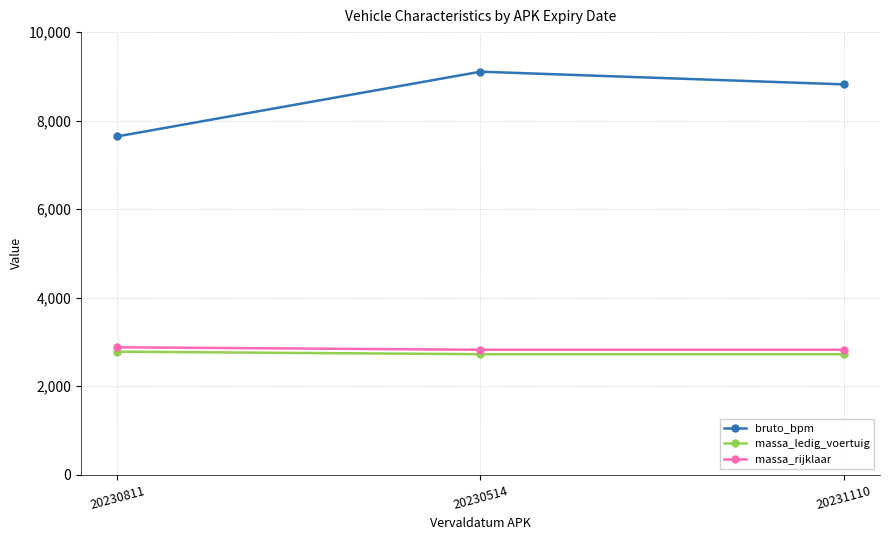

Which series has the largest total across all categories?

bruto_bpm